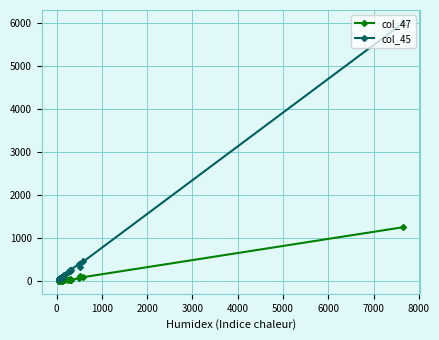

What is the average value of the col_47 series?

65